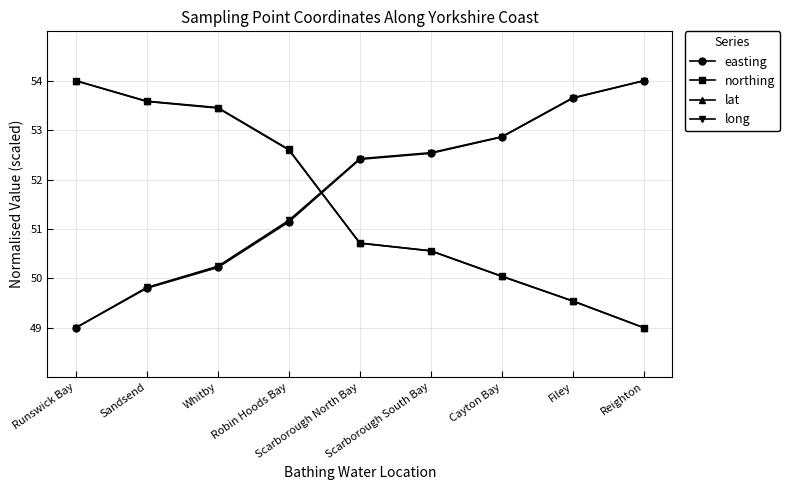

Is this an area chart (filled region under the line)?

No